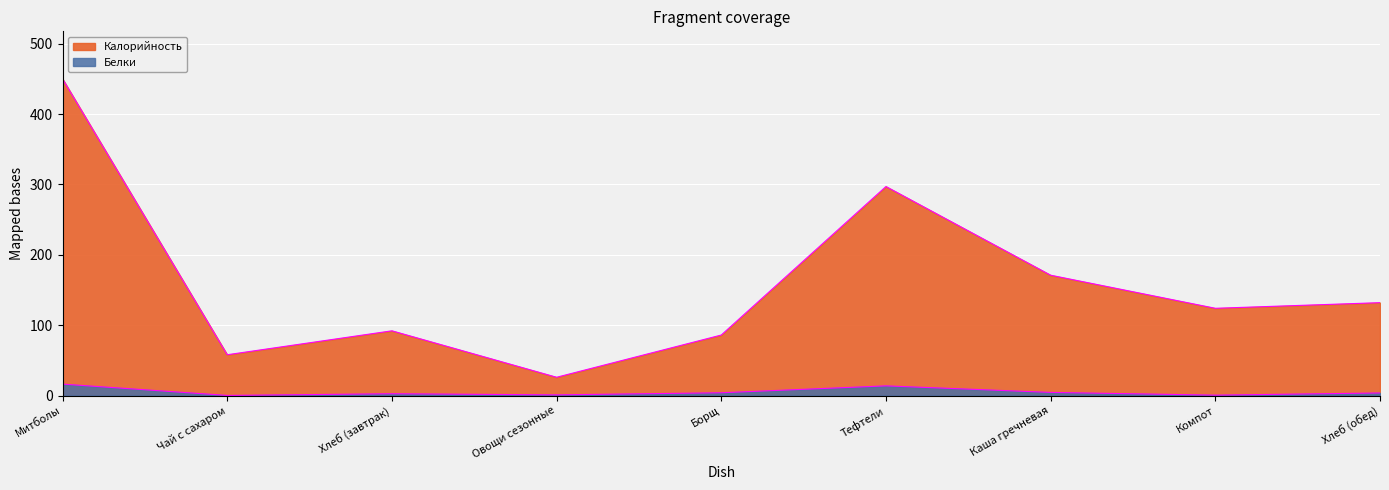

What is the difference between the maximum and minimum values in the Калорийность series?

424.0